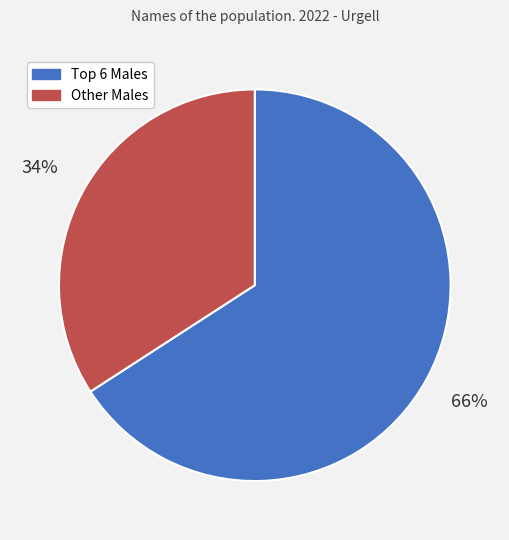

To the nearest percent, what is the average slice percentage?

50%